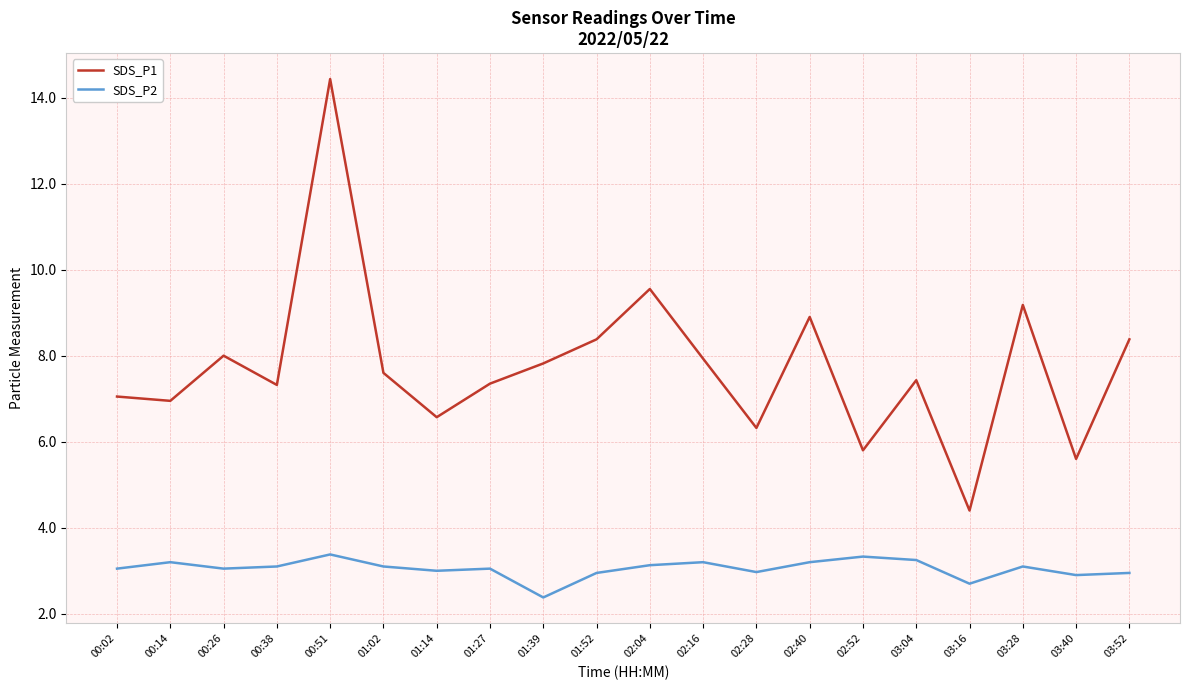

True or false: SDS_P1 and SDS_P2 intersect in this chart.

False